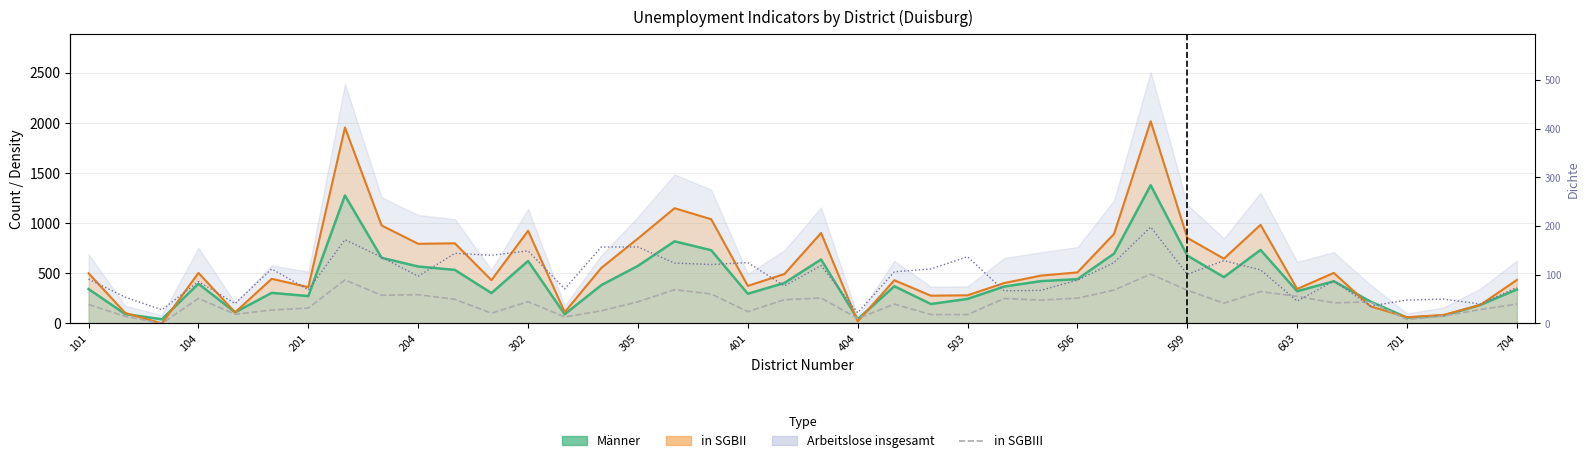

True or false: Männer (Linie) and in SGBIII cross at least once.

True